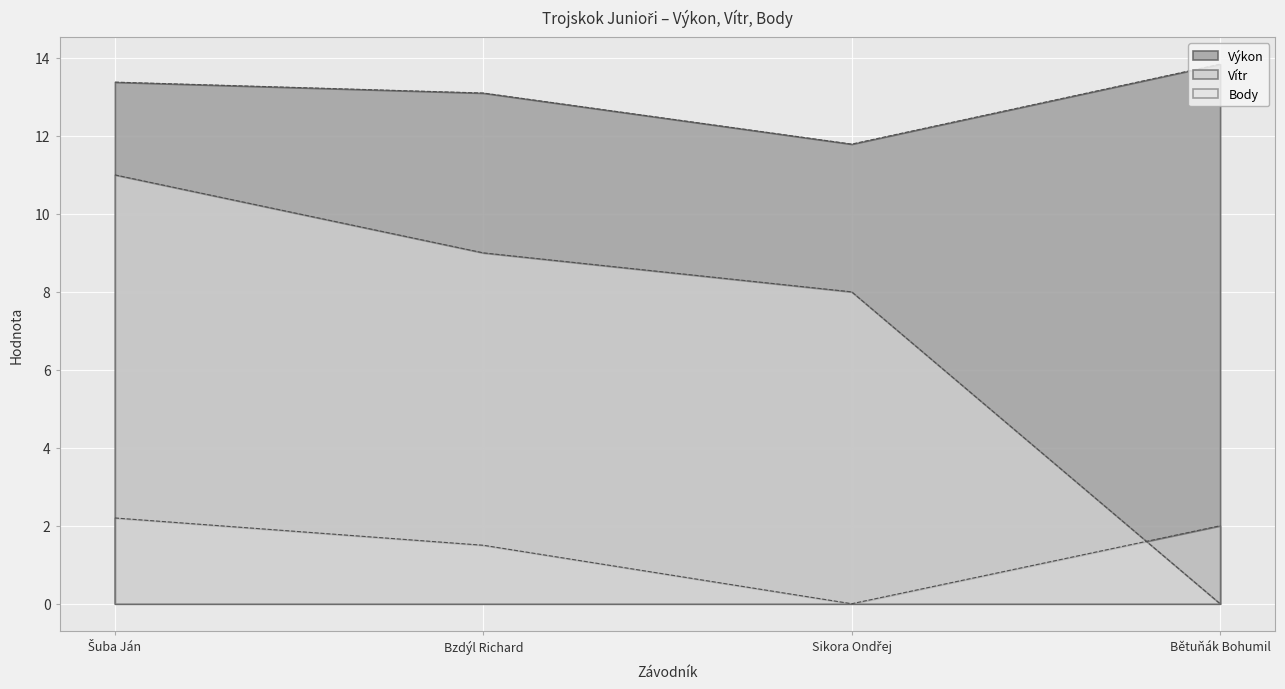

Which series ends up on top after the final intersection of Body and Vítr?

Vítr